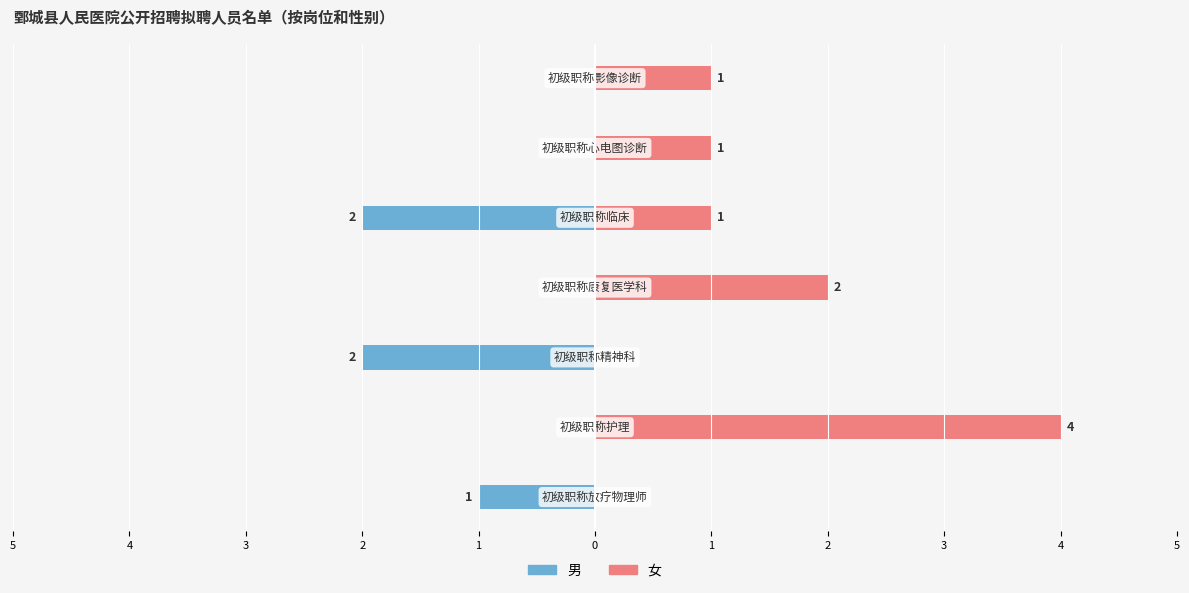

True or false: 男 has a value of -1 at 4.

False